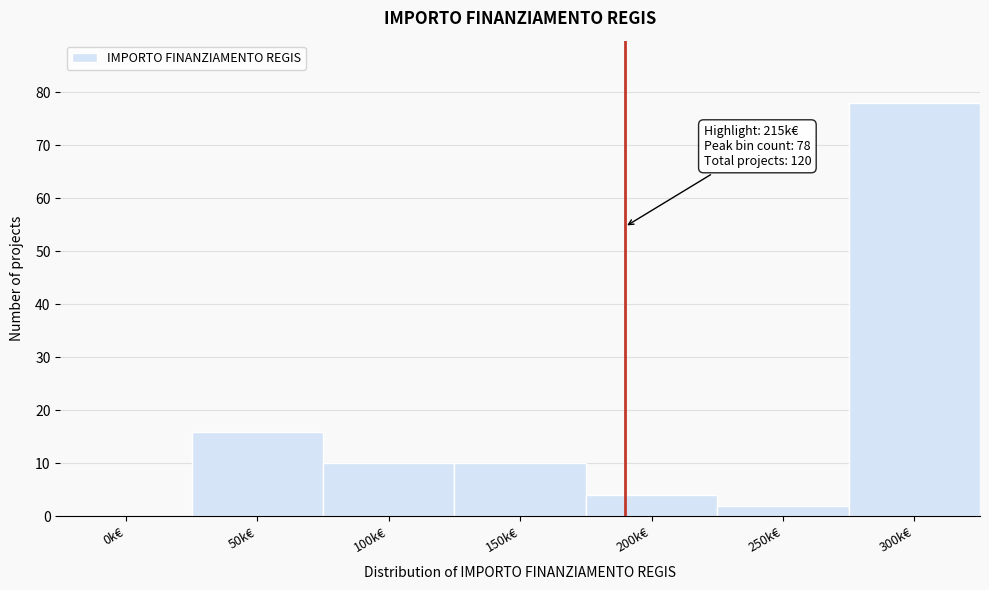

Reading left to right, list all the values displayed in this chart.

0k€=0	50k€=16	100k€=10	150k€=10	200k€=4	250k€=2	300k€=78